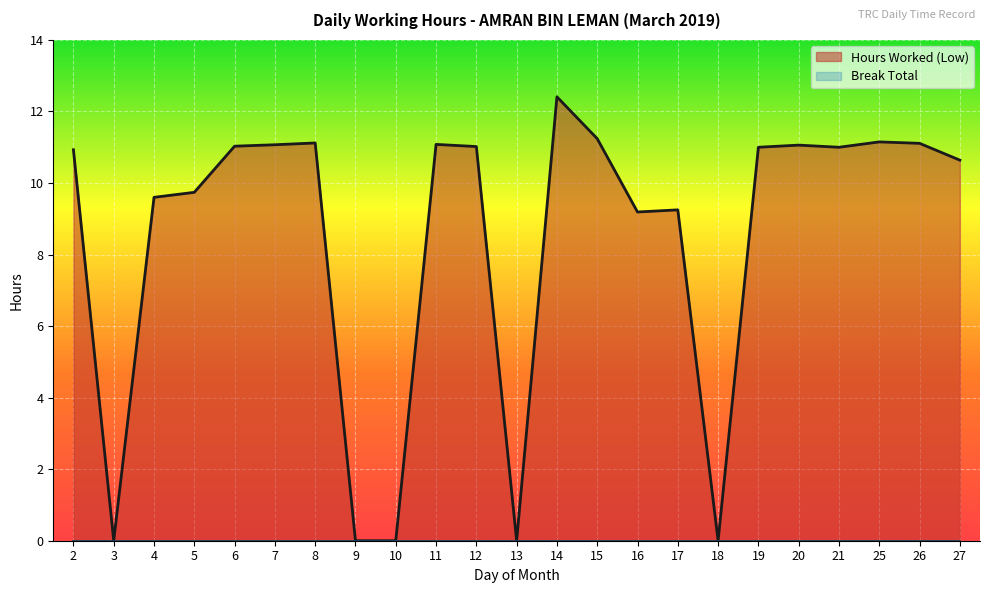

At which label does the data first exceed 11?

6